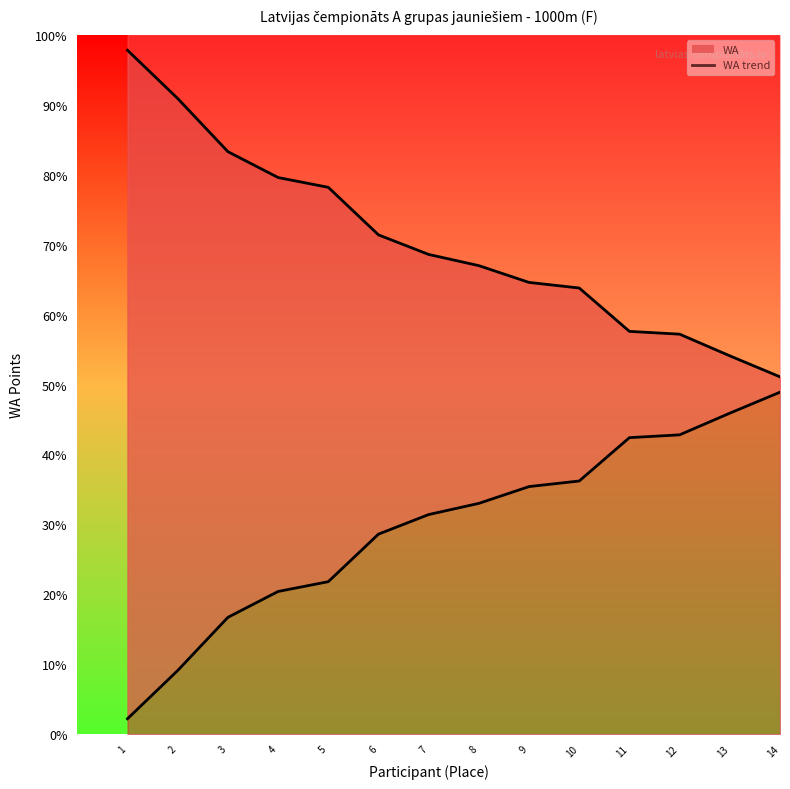

Between 7 and 10, which is larger?

7